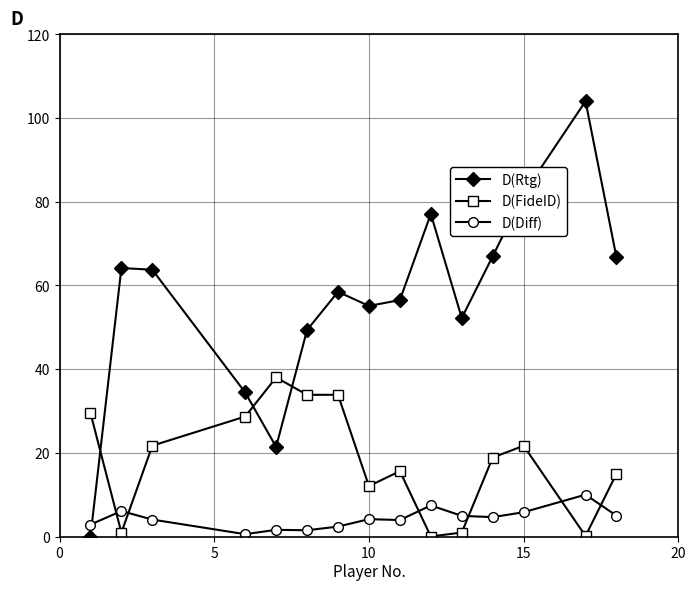

Which series ends up on top after the final intersection of D(FideID) and D(Diff)?

D(FideID)